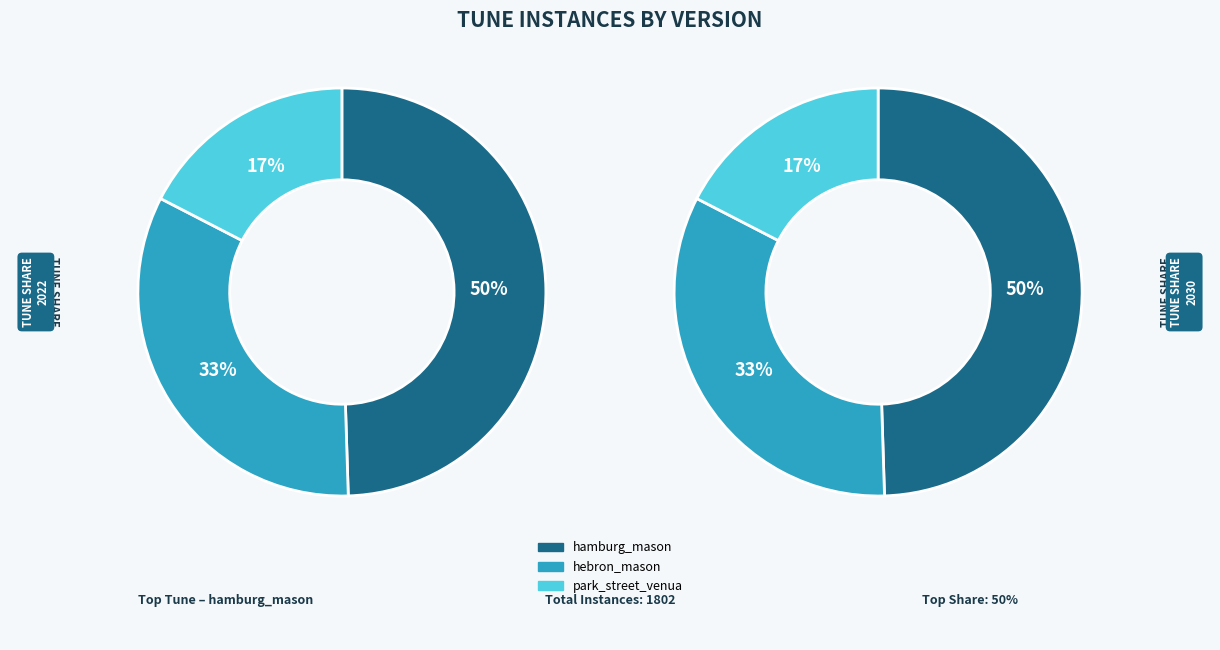

What is the total percentage of [Geist Gottes, unerschaffner Geist Du] (park_street) and [Geist Gottes, unerschaff'ner Geist] (hamburg)?

66.9%